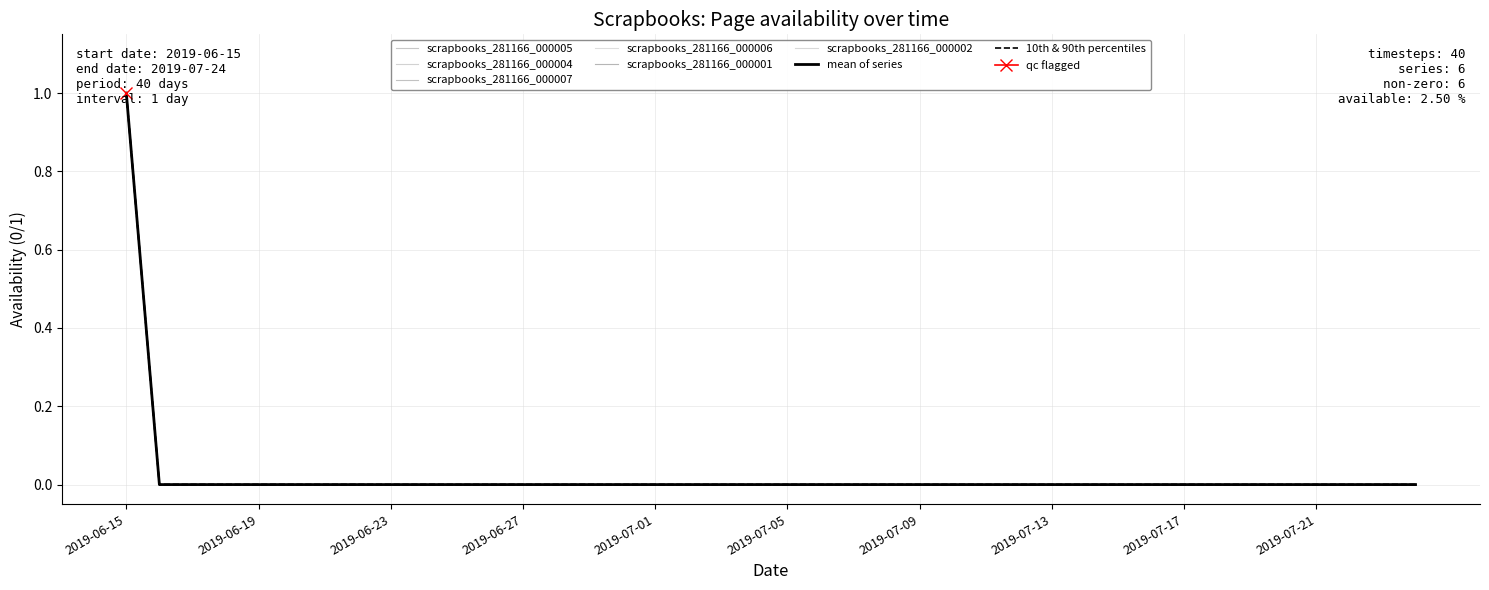

True or false: scrapbooks_281166_000005 has more than 1 points higher than both neighbors.

False